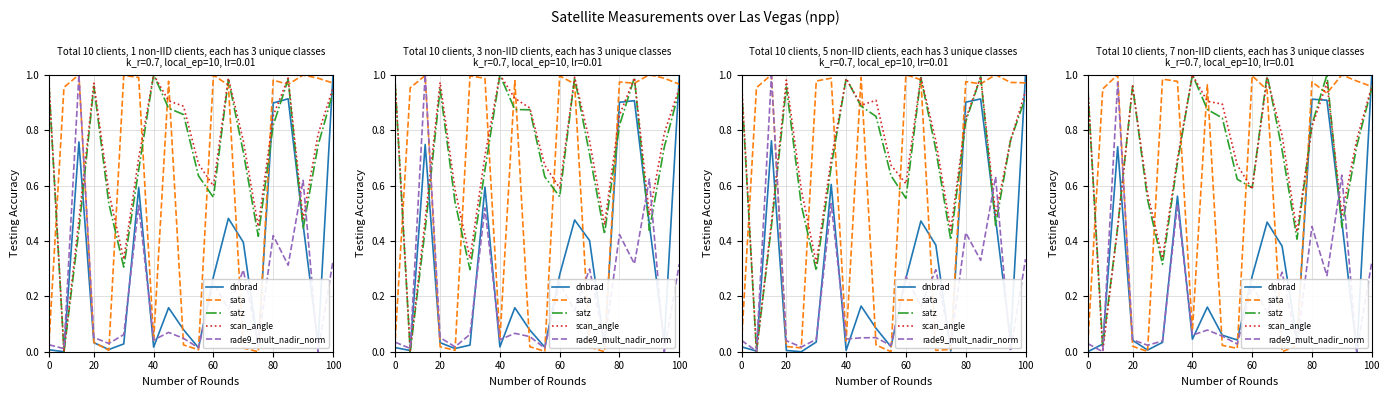

Is it true that sata equals 0.0 at 14?

False